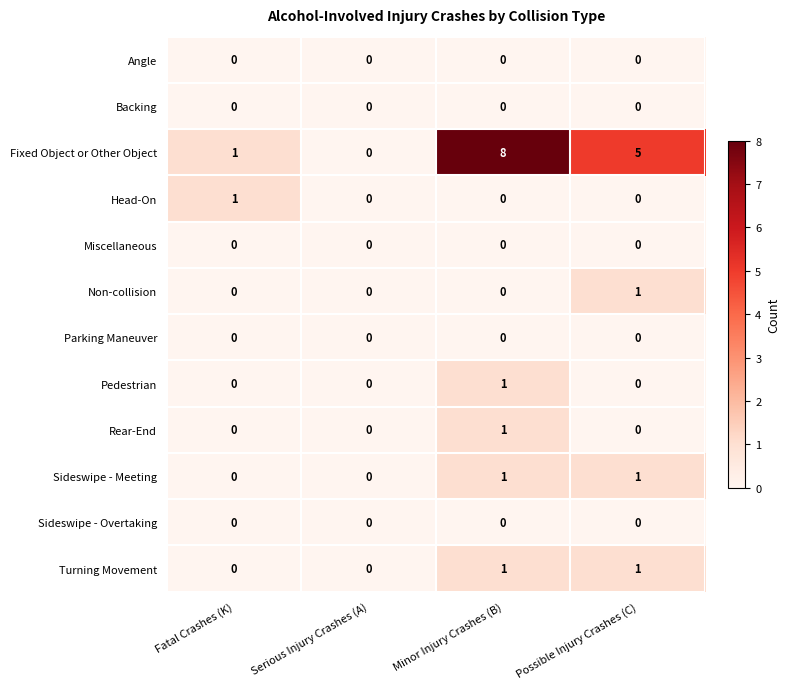

What is the maximum value shown in the chart?

8